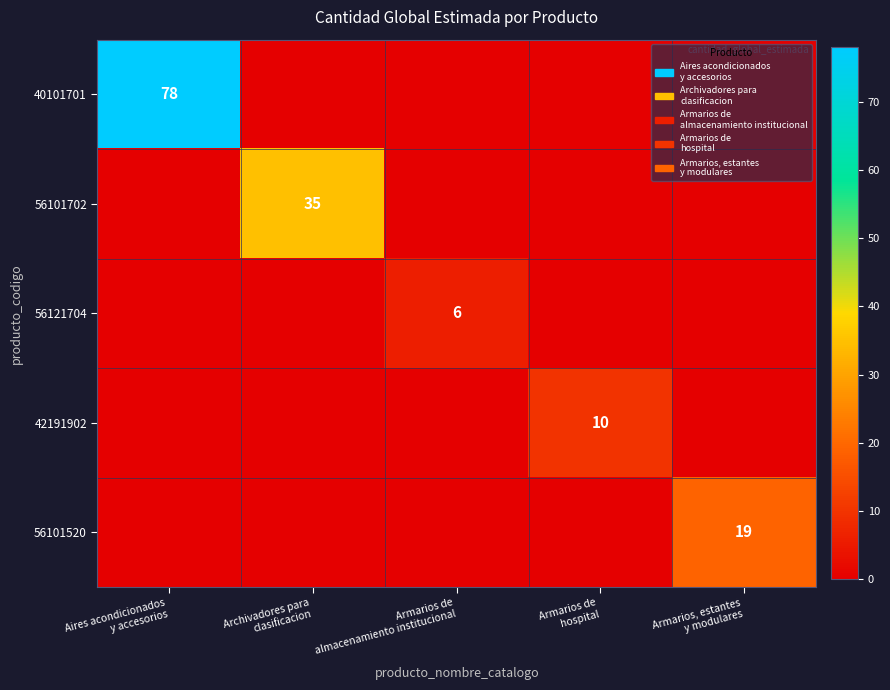

Is it true that 56121704 equals 6 at Armarios de almacenamiento institucional?

True